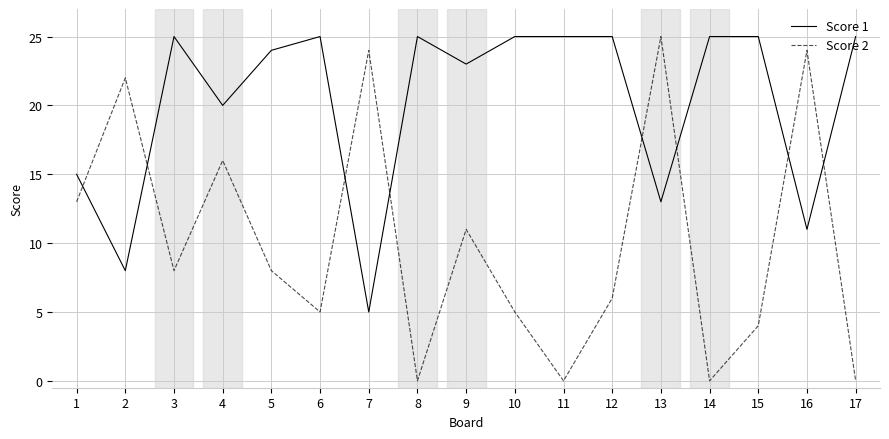

Which series changed the most between 1 and 15?

Score 1